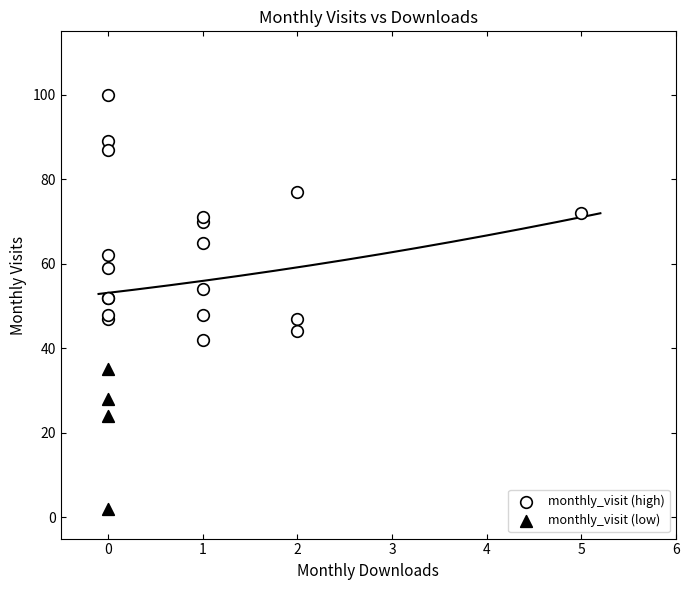

Which series contains the highest Y value?

monthly_visit (high)